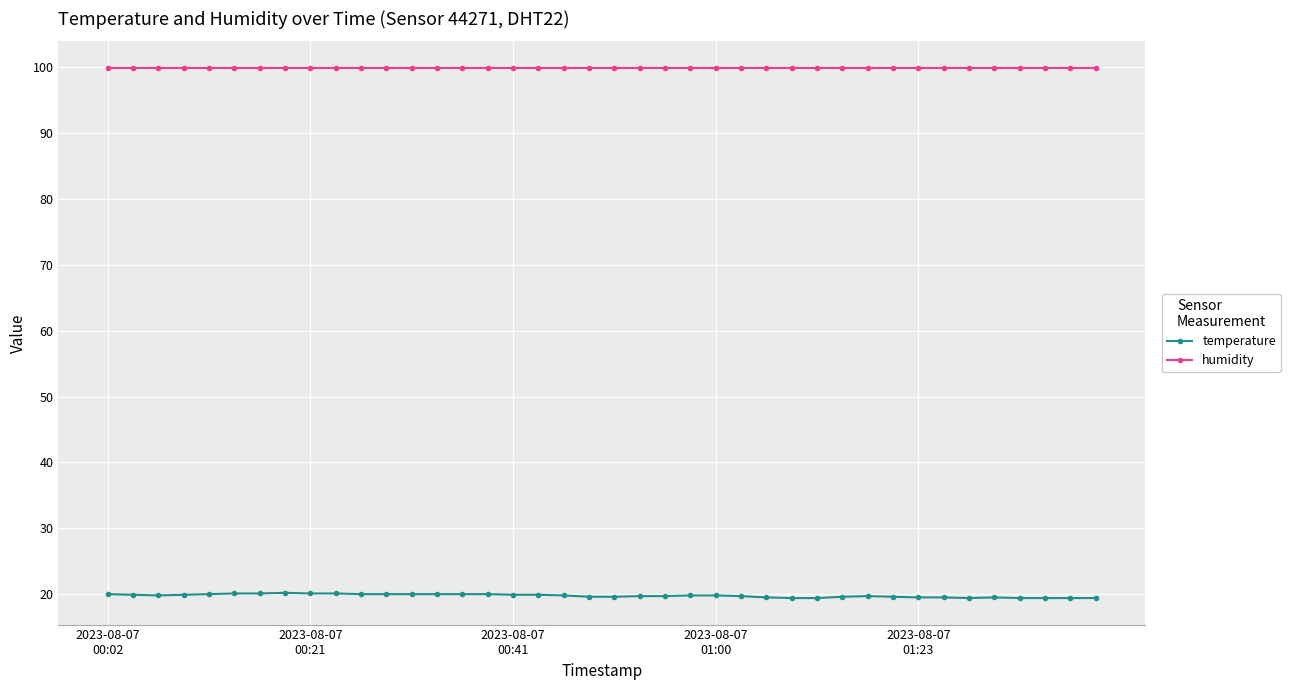

Which series has the largest range (max minus min)?

temperature